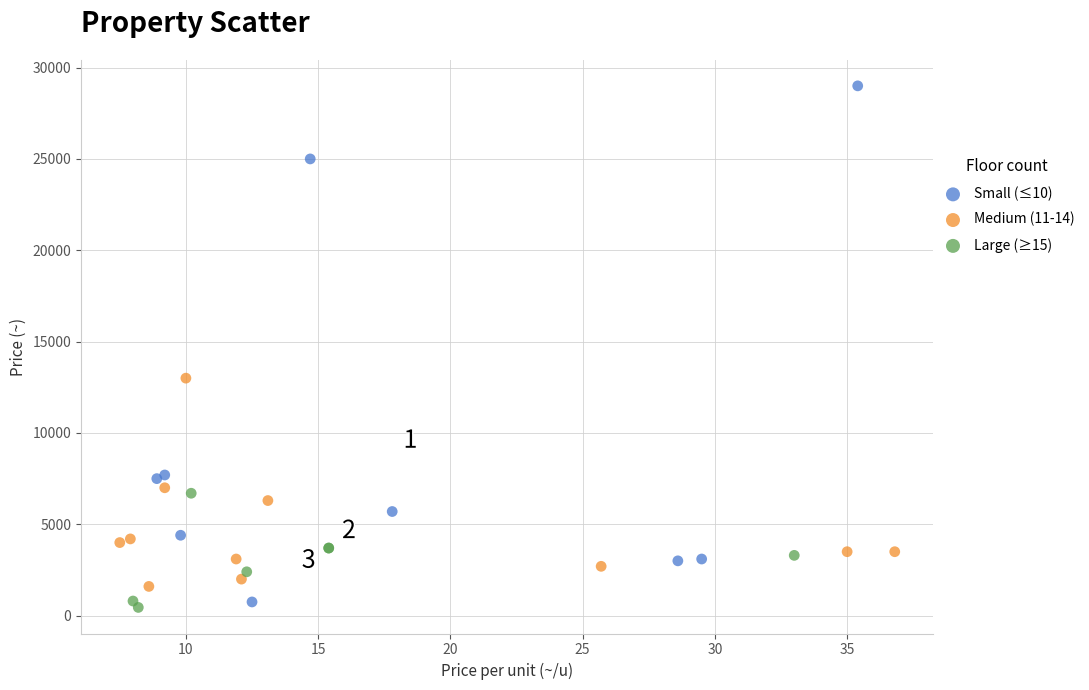

Which series reaches the maximum Y coordinate?

Small (≤10)